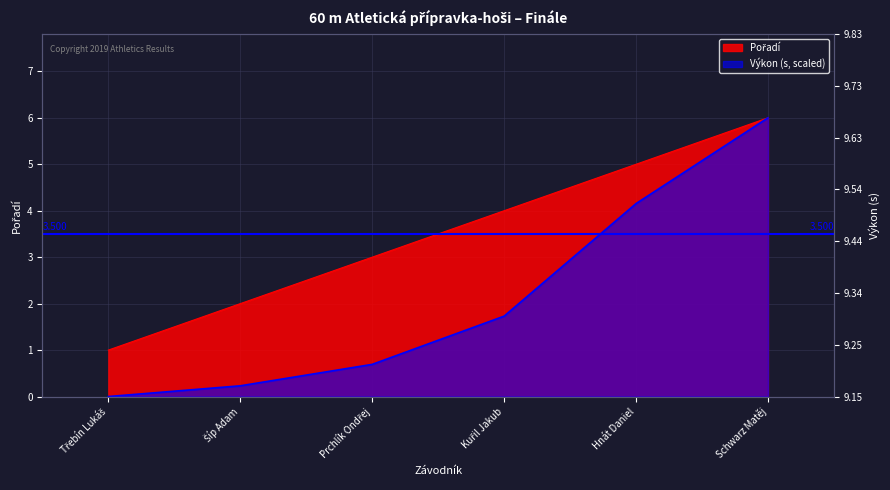

How many values in the Výkon series exceed 1?

3